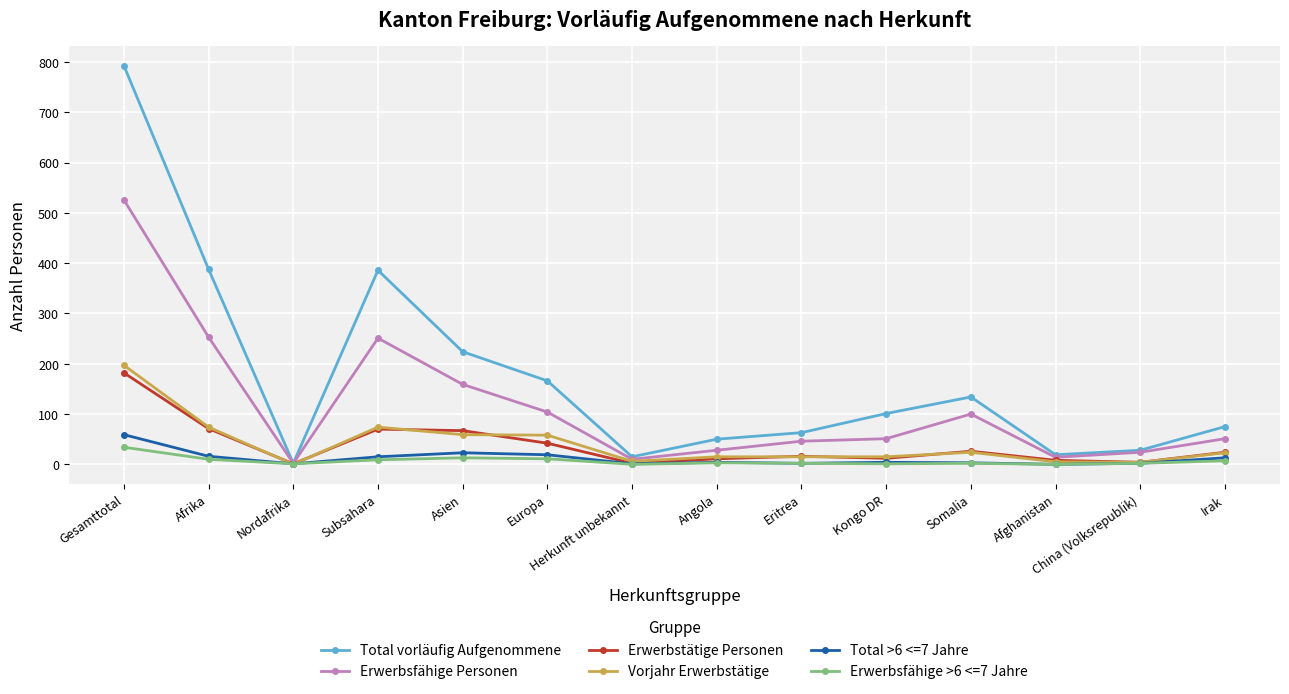

At which label does Erwerbstätige Personen first exceed 24?

Gesamttotal